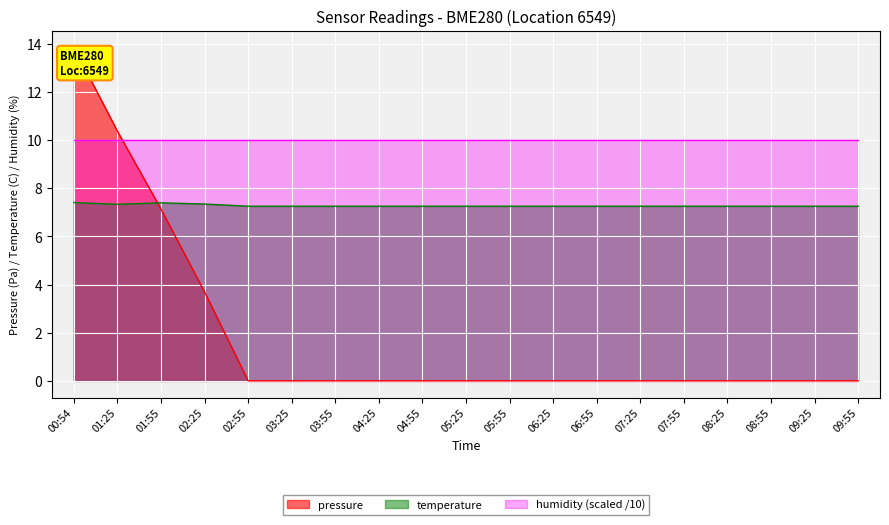

Where is the first local minimum for temperature?

01:25